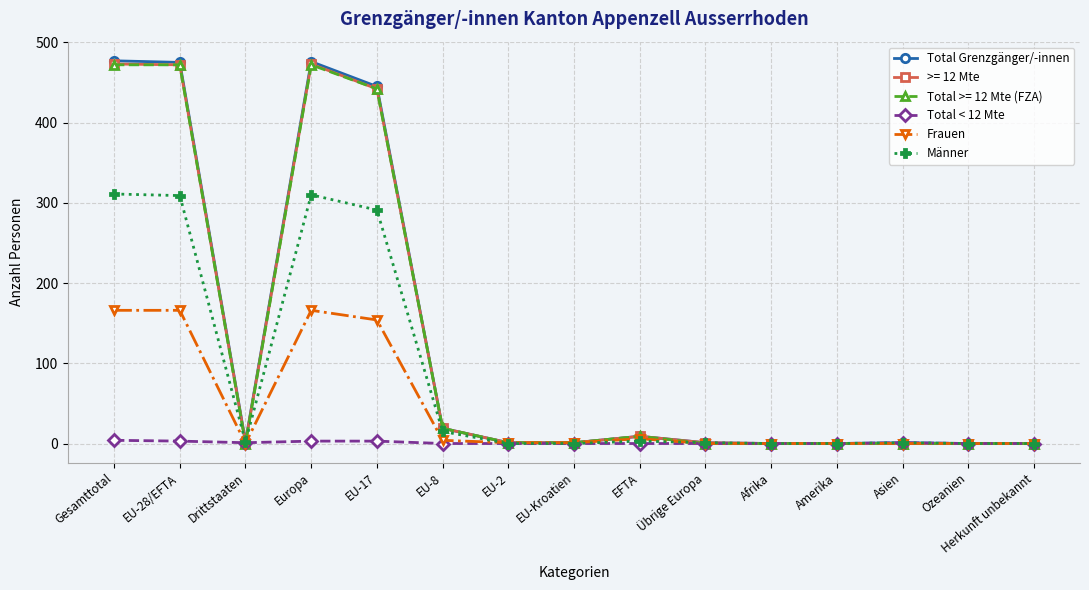

At how many categories does at least one series exceed 189?

4